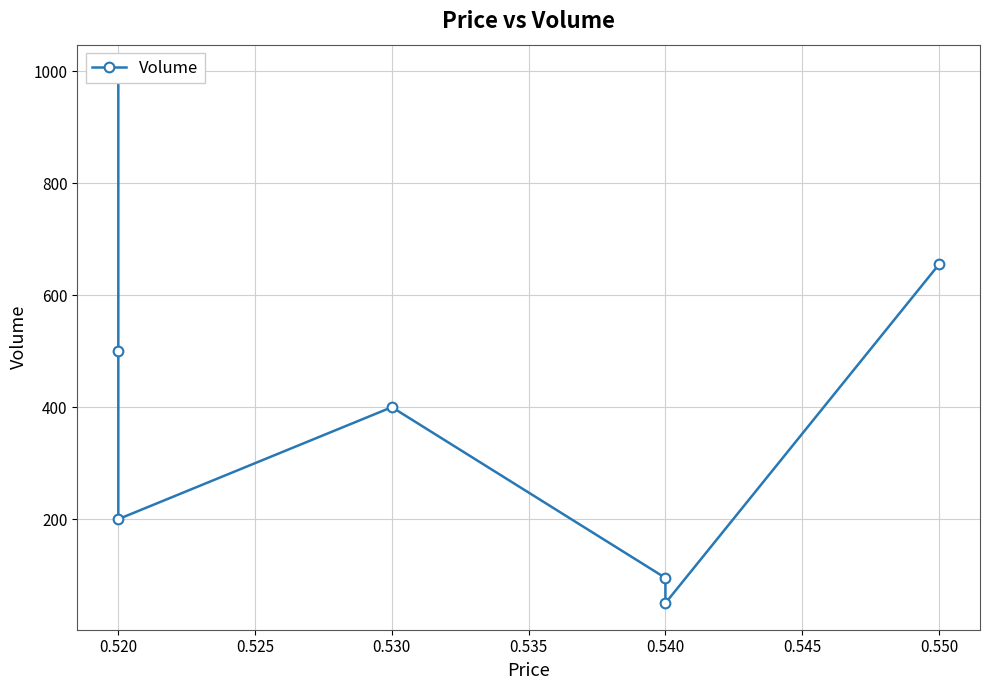

What is the sum of all values?

2900